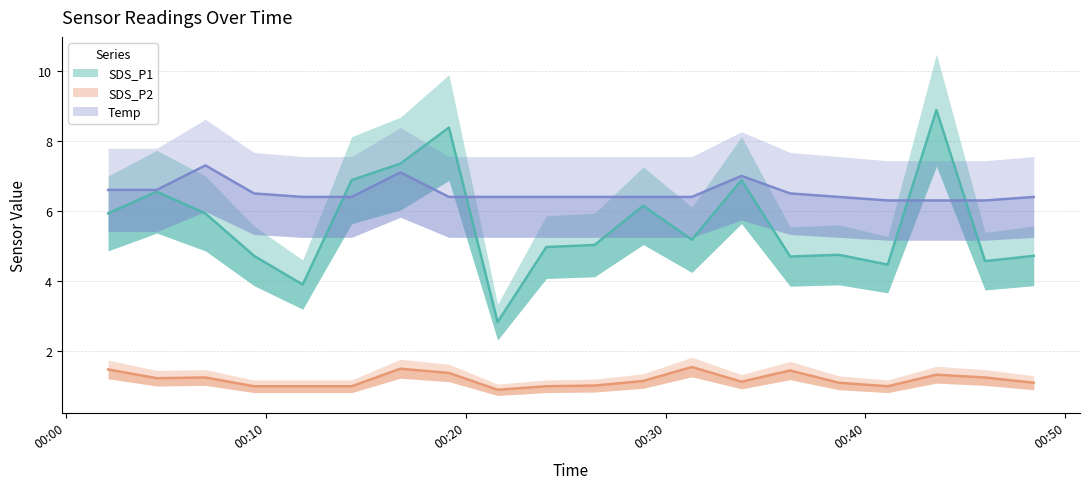

Does the chart display data point markers on the line(s)?

No